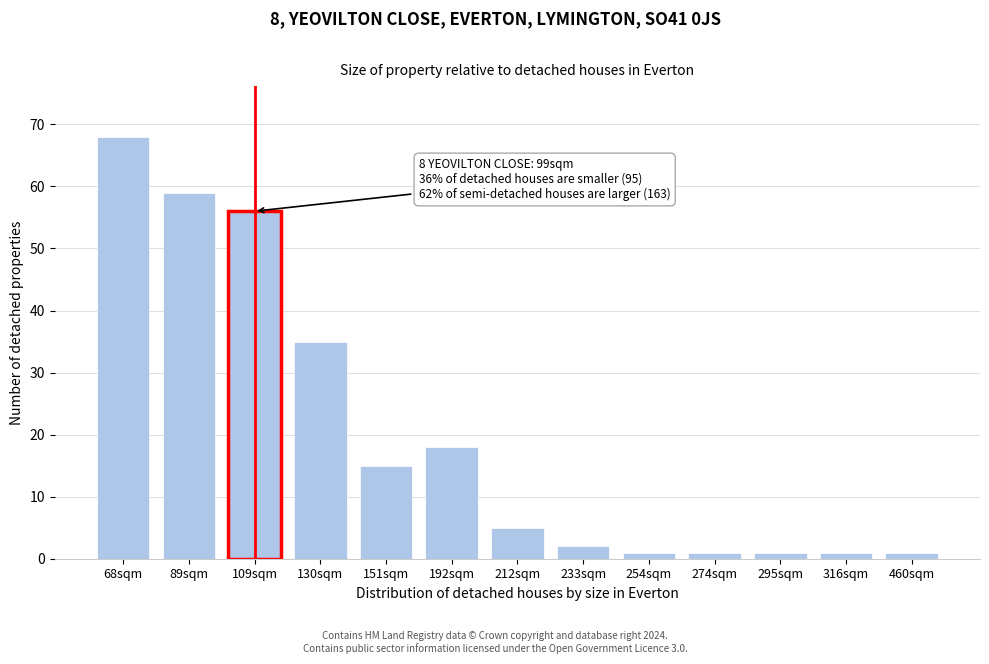

Reading left to right, extract all data points from this chart.

68sqm=68	89sqm=59	109sqm=56	130sqm=35	151sqm=15	192sqm=18	212sqm=5	233sqm=2	254sqm=1	274sqm=1	295sqm=1	316sqm=1	460sqm=1